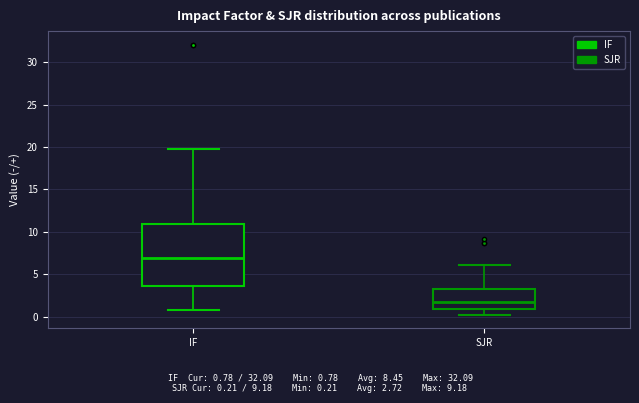

Which box is the tallest, from its lower edge to its upper edge?

IF